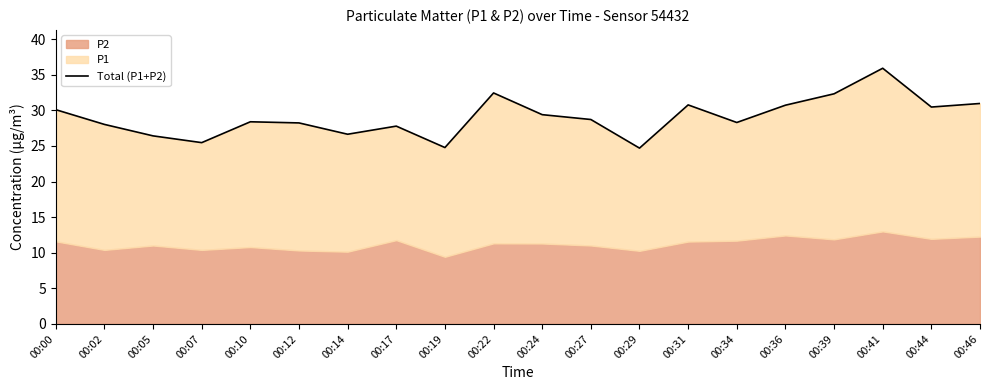

The value at 00:12 is 28.2. True or false?

True